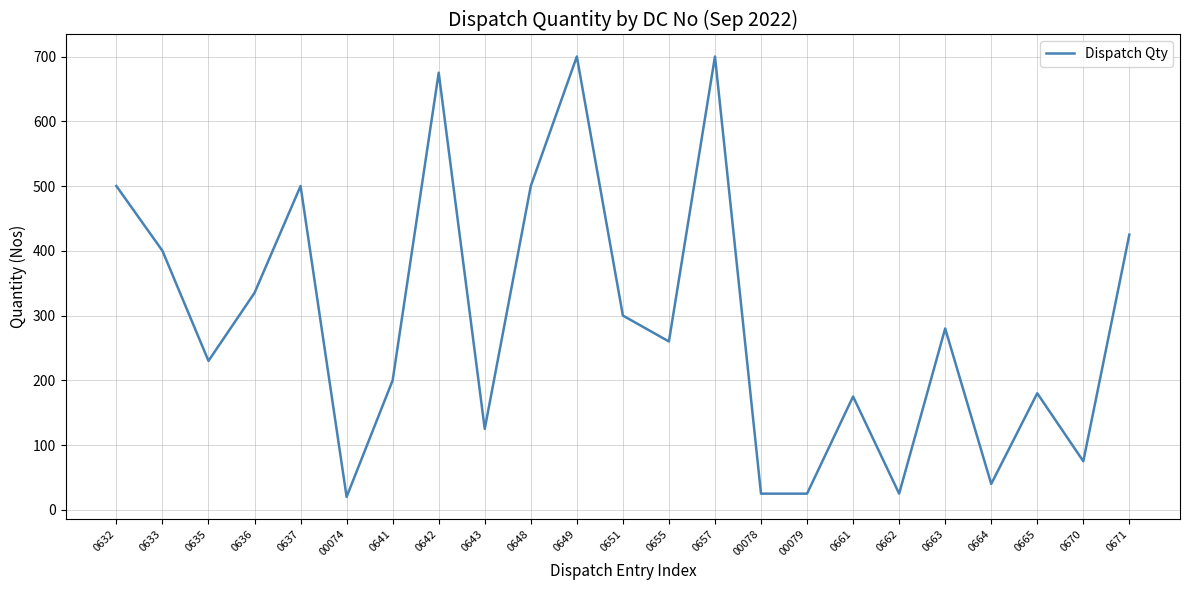

Reading left to right, list all the values displayed in this chart.

0632=500	0633=400	0635=230	0636=335	0637=500	00074=20	0641=200	0642=675	0643=125	0648=500	0649=700	0651=300	0655=260	0657=700	00078=25	00079=25	0661=175	0662=25	0663=280	0664=40	0665=180	0670=75	0671=425